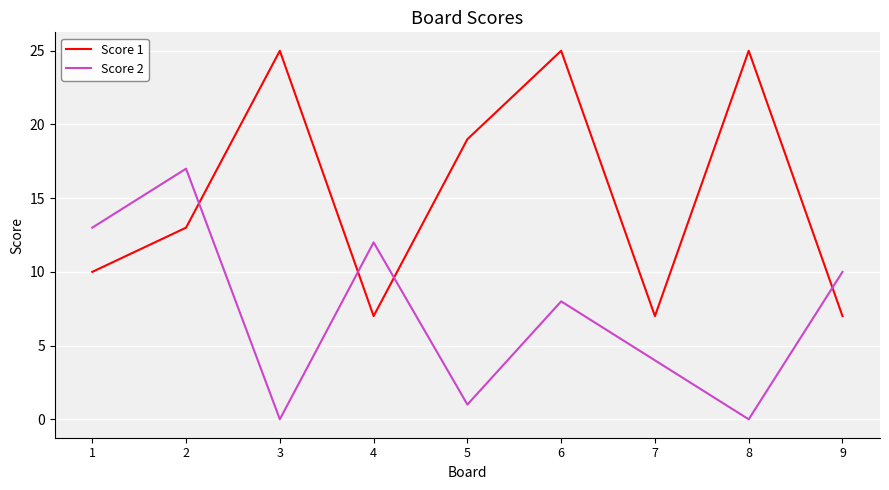

Does the chart have visible grid lines?

Yes